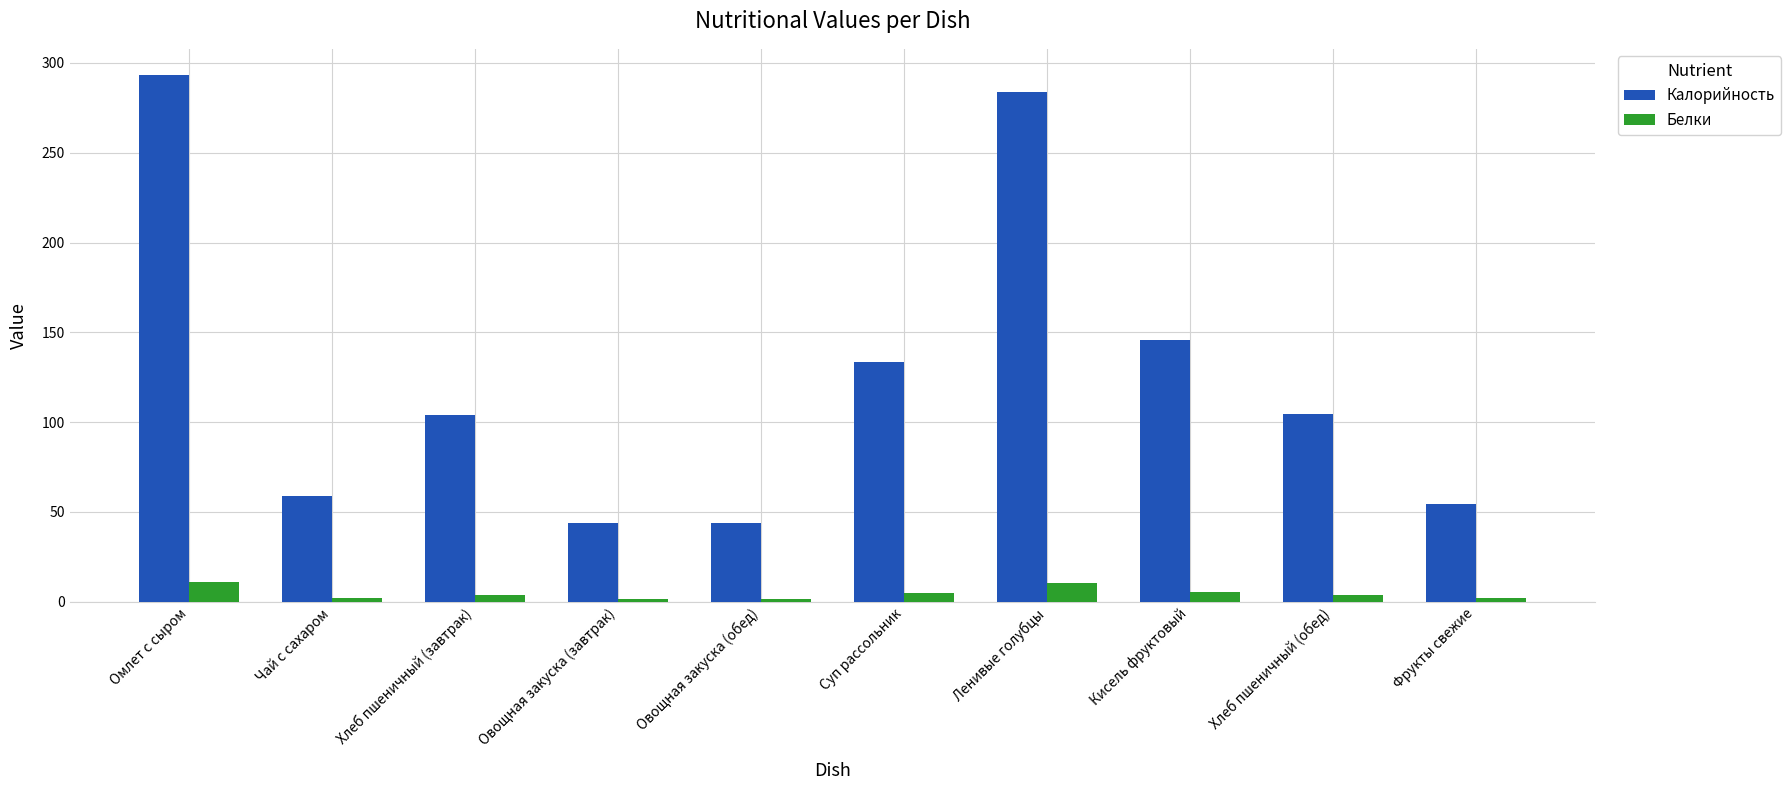

At which category does the chart reach its peak across all series?

Омлет с сыром